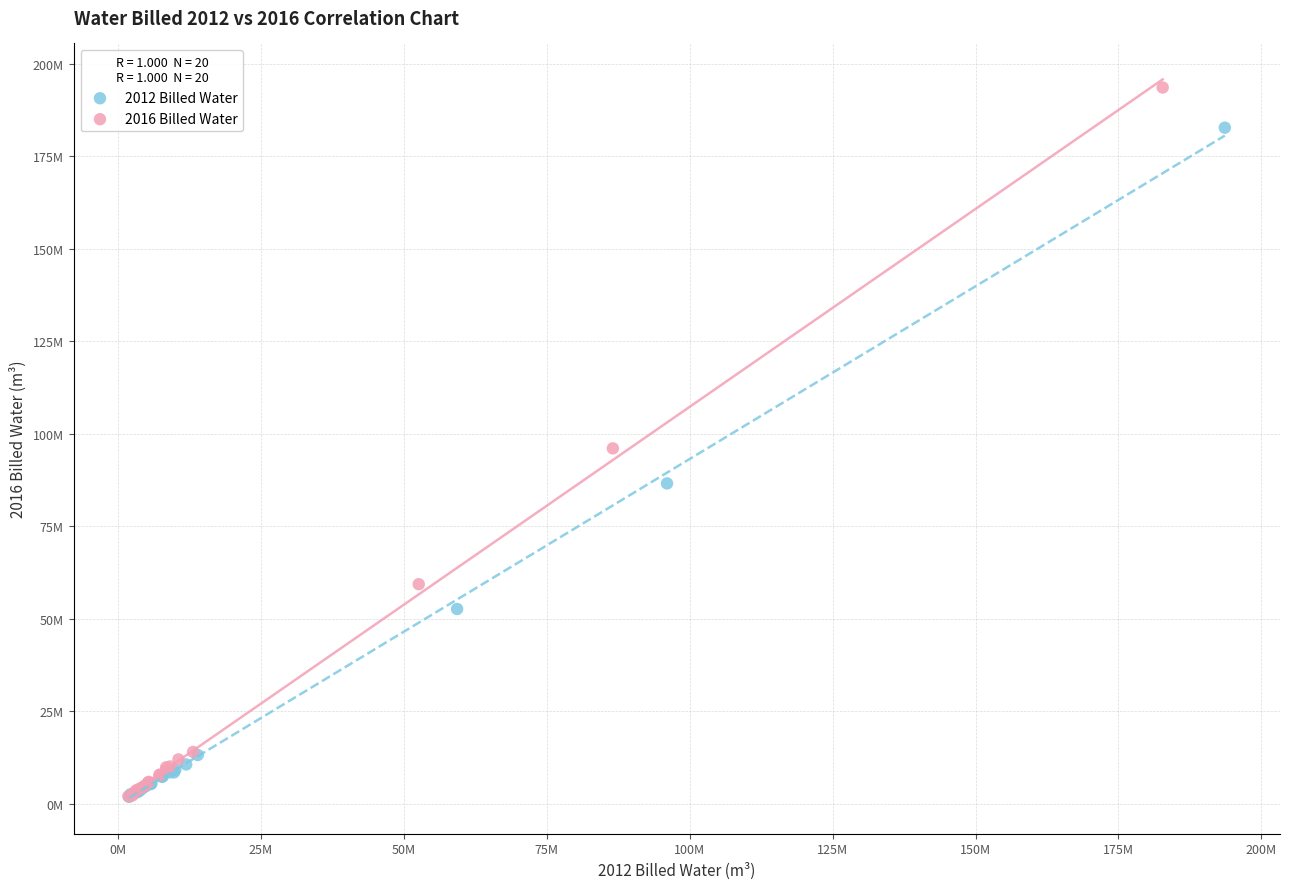

What are all the series names shown in the legend?

2012 Billed Water, 2016 Billed Water